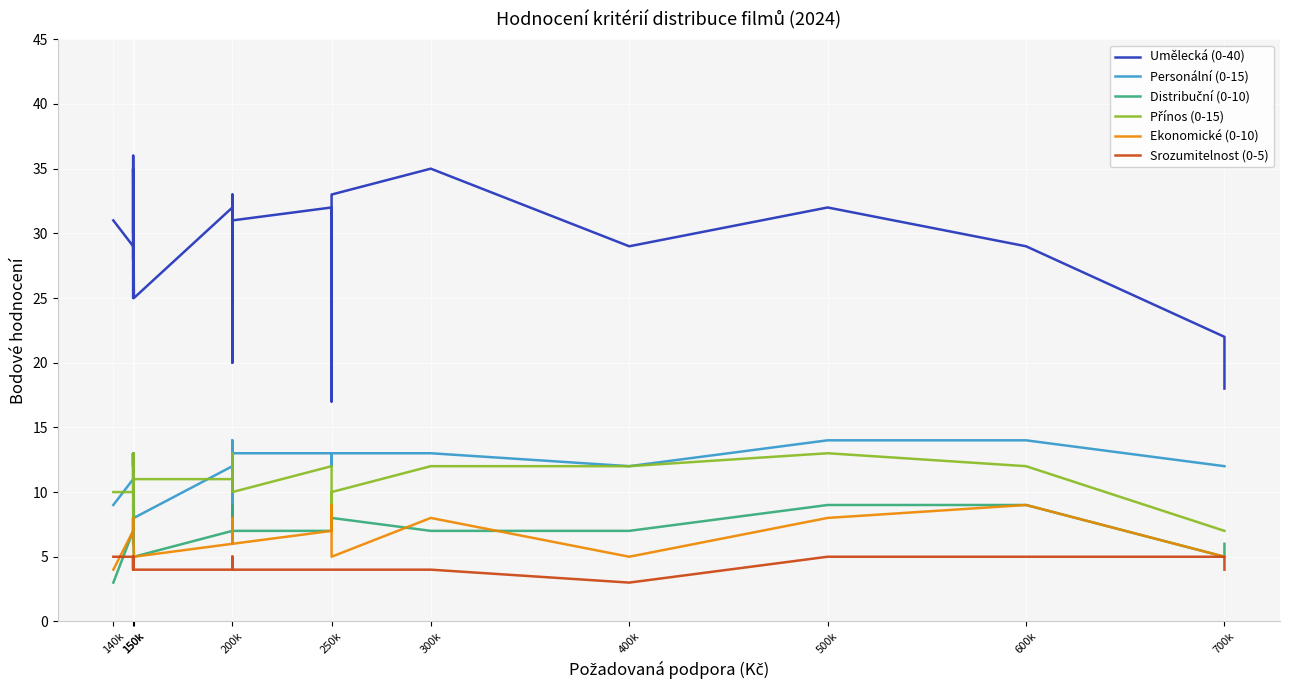

What is the value of the Srozumitelnost (0-5) point at the 4th from the left?

4